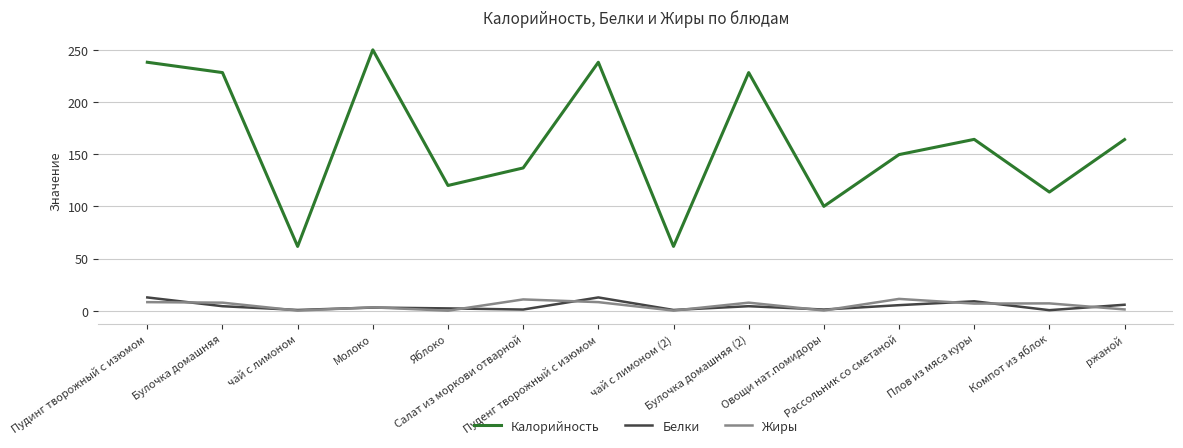

What is the lowest value of the Калорийность series?

61.6